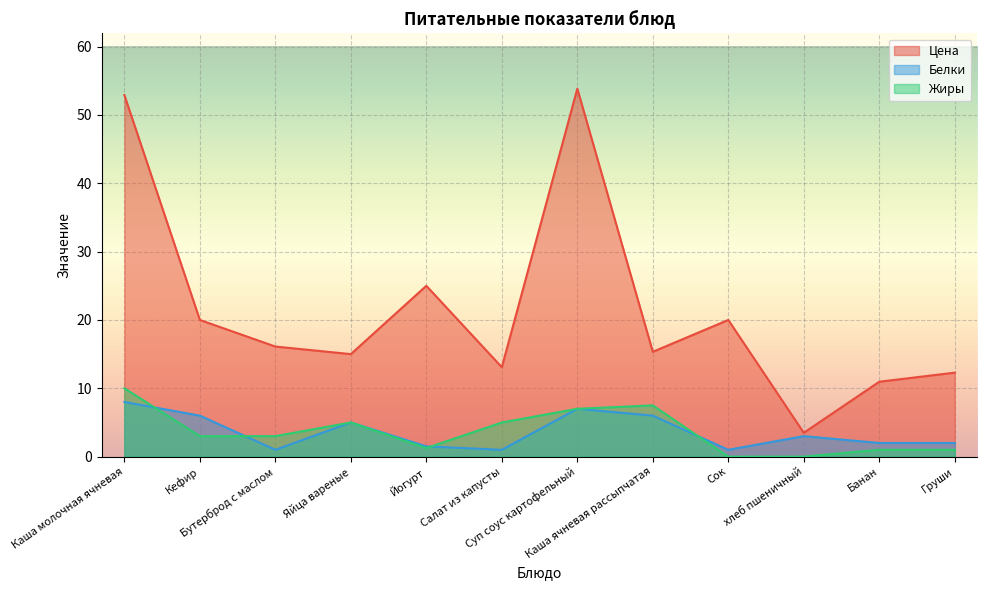

True or false: Белки has more than 2 points higher than both neighbors.

True